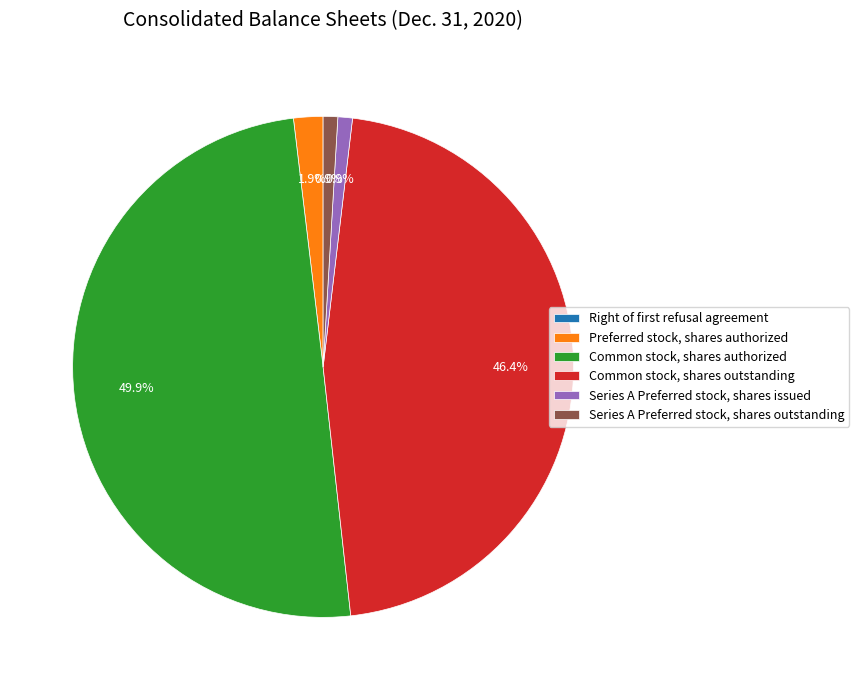

What is the largest slice in the pie chart?

Common stock, shares authorized